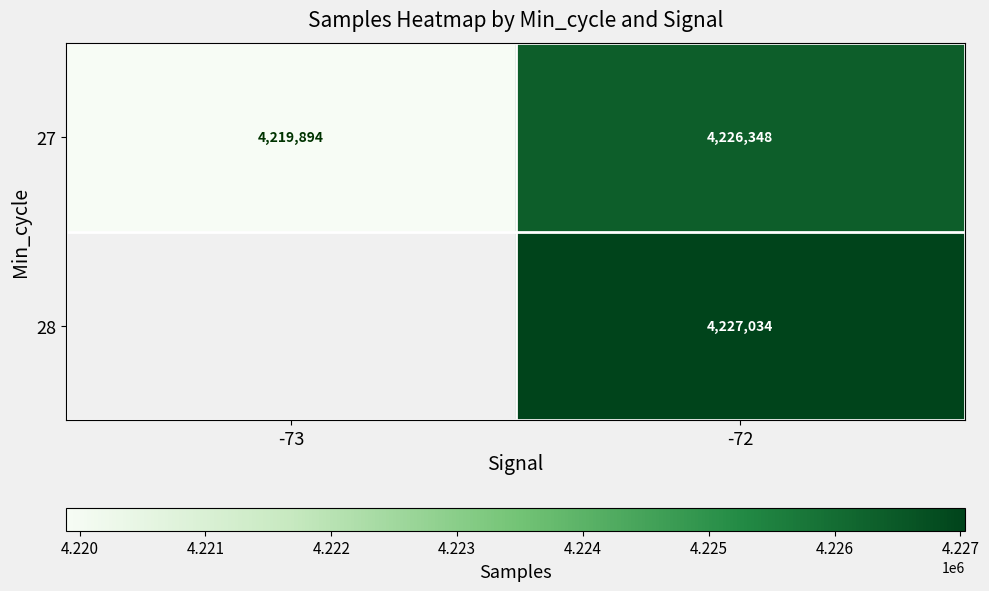

How many data points does each series have?

2